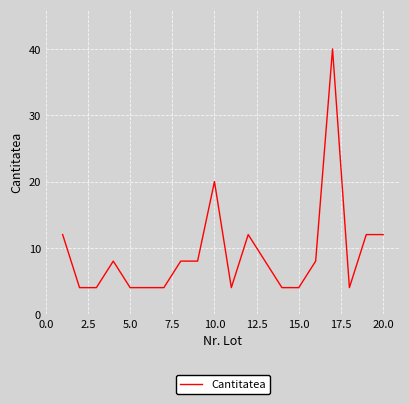

What is the difference between the maximum and minimum values?

36